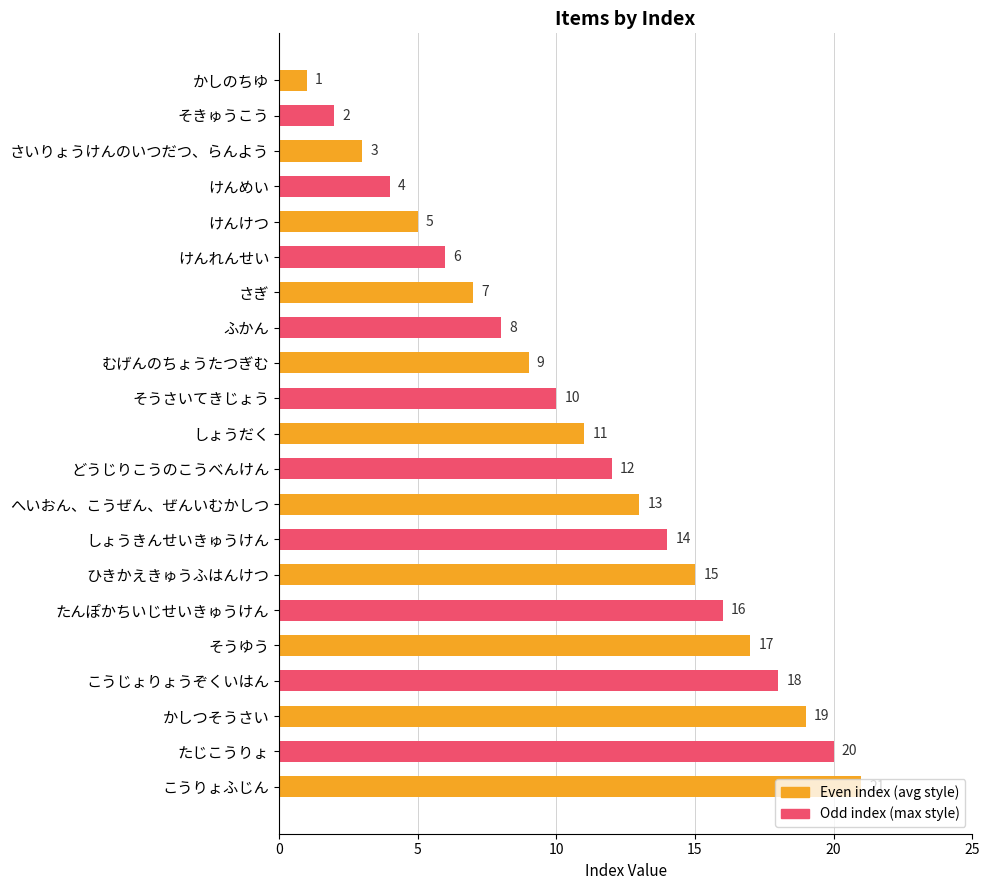

Does the chart contain any negative values?

No